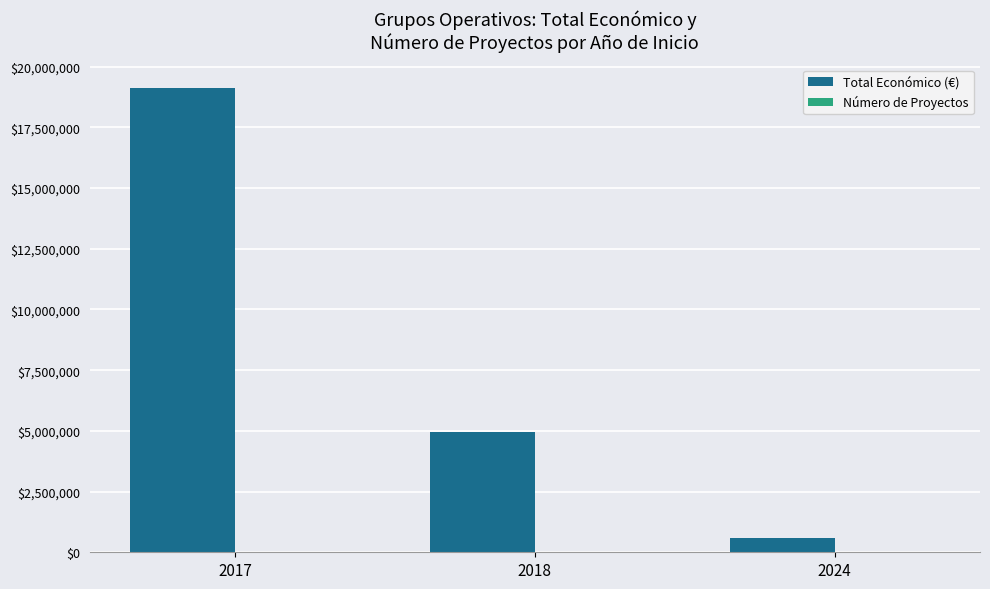

Which series has the largest total across all categories?

Total Económico (€)